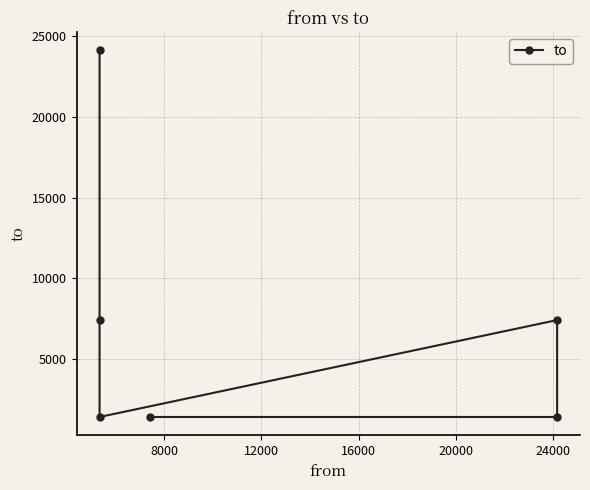

What is the ratio of the value at 24000 to the value at 12000?

3.3